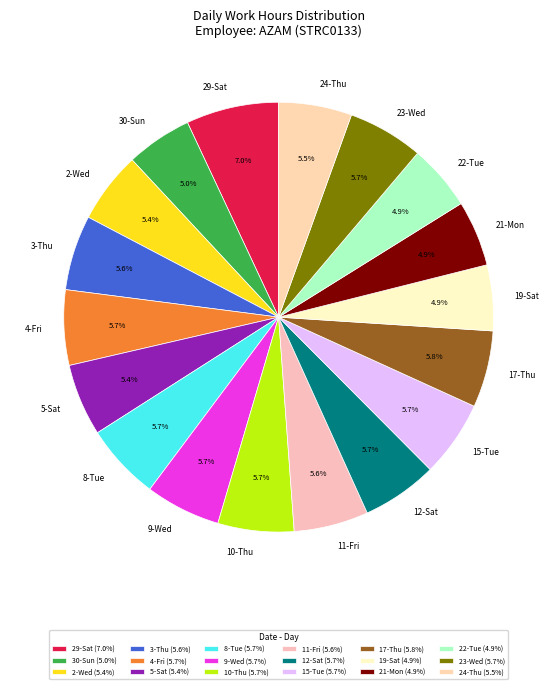

How many segments does this pie chart have?

18